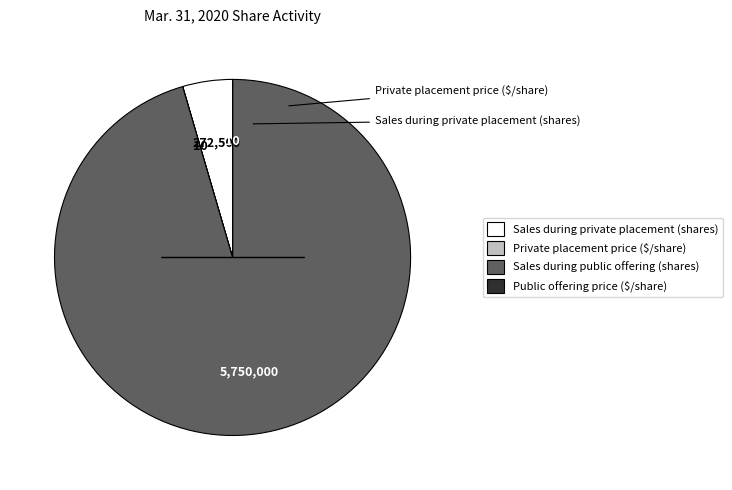

What is the majority slice?

Sales during public offering (shares)